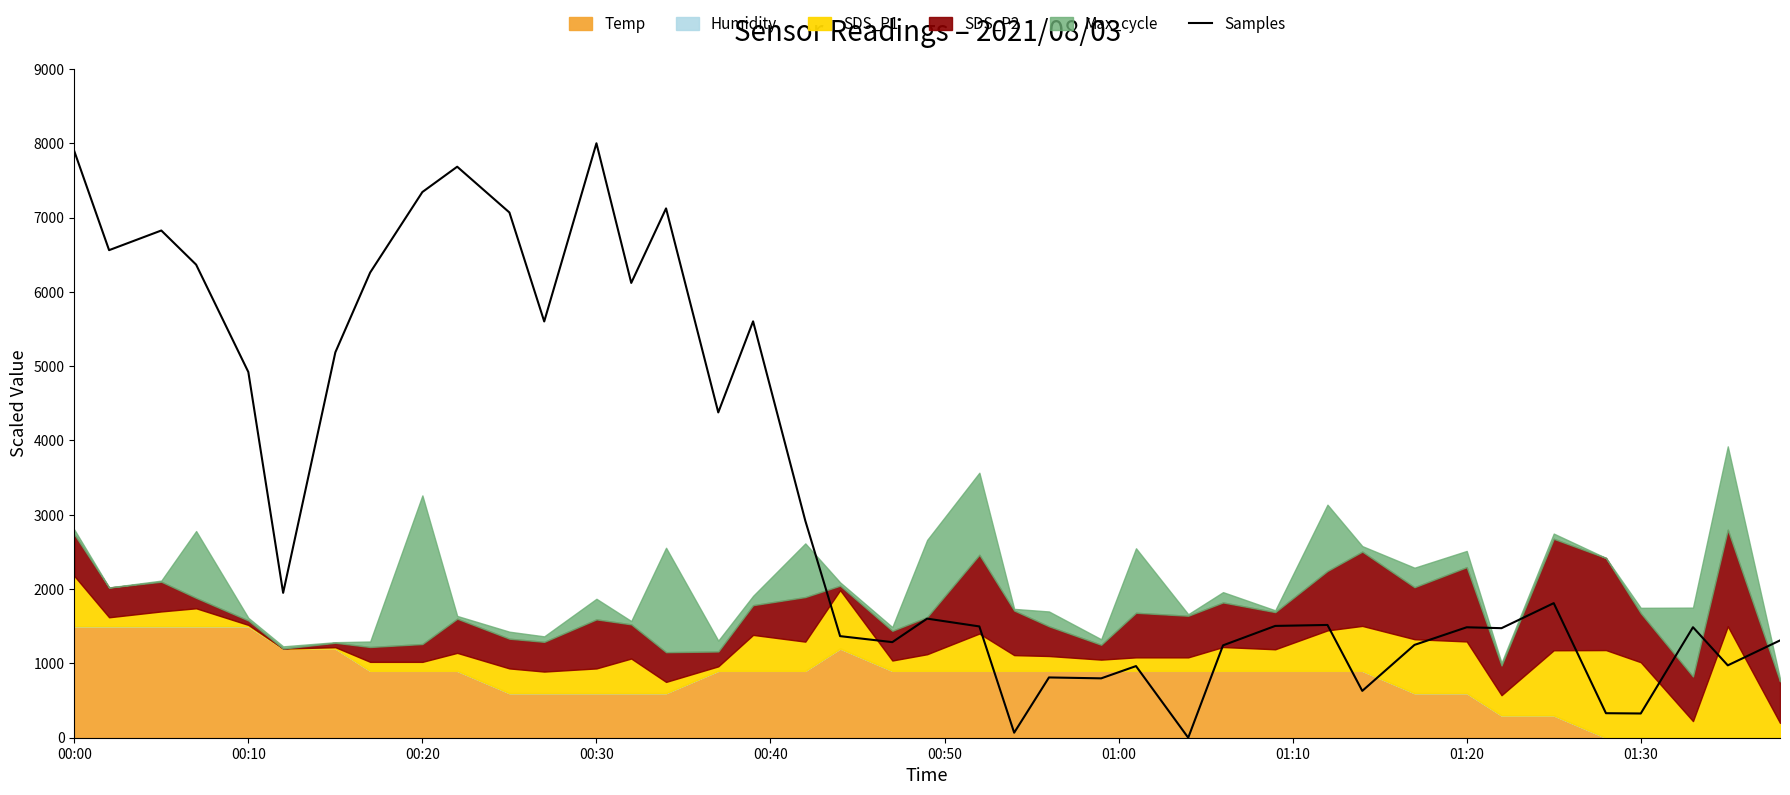

What is the maximum value for Samples?

8000.0